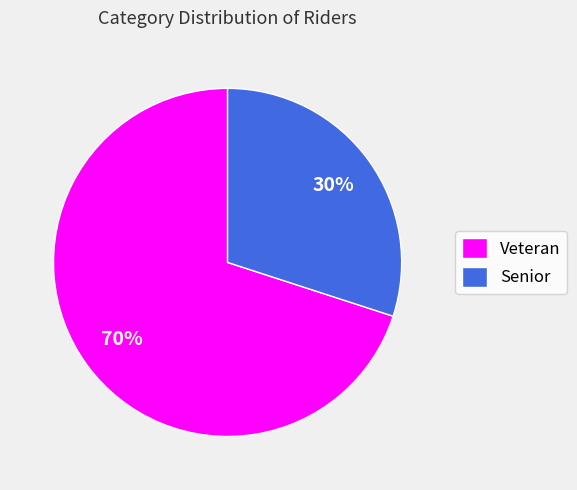

Rank the categories by value from lowest to highest.

Senior, Veteran